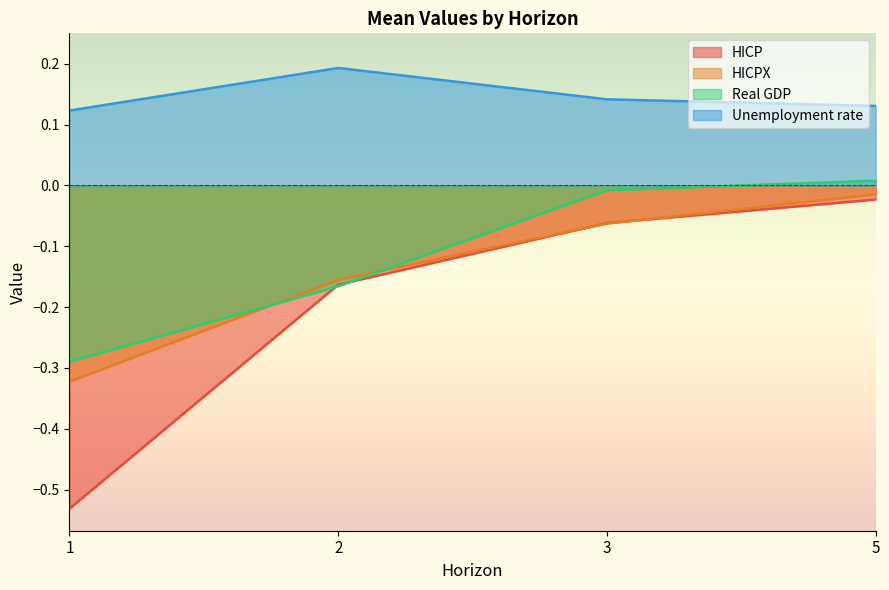

Where does the Real GDP series first go above 0?

5